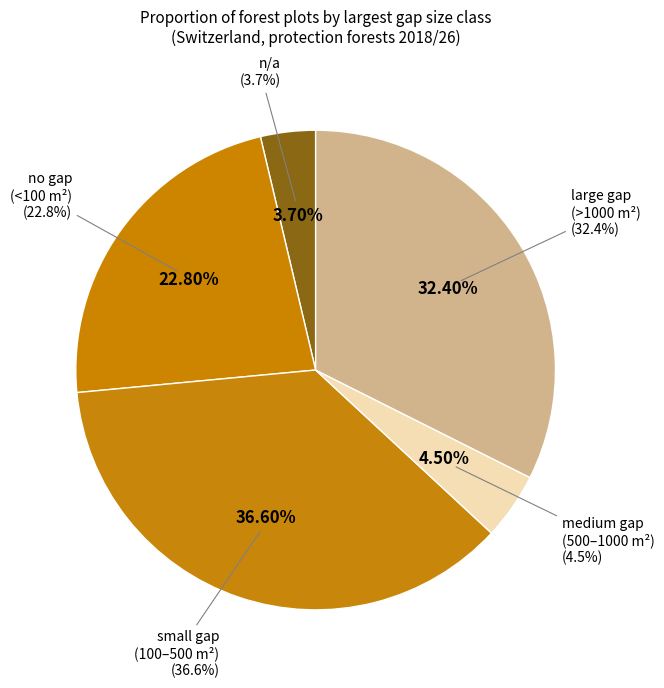

Is submontane the majority of the pie?

No